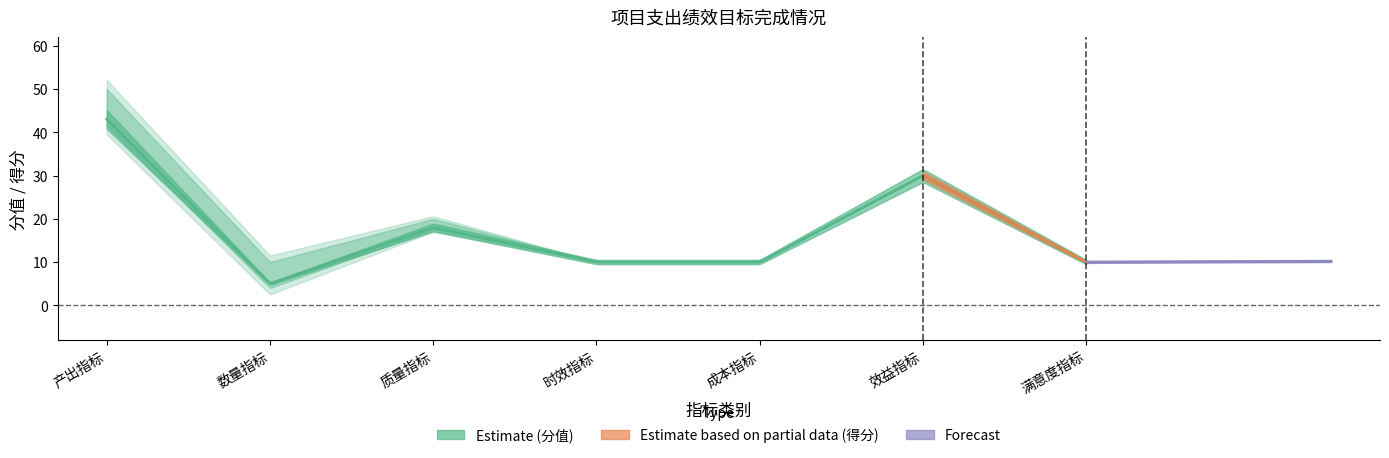

True or false: 得分 and 分值 intersect in this chart.

False